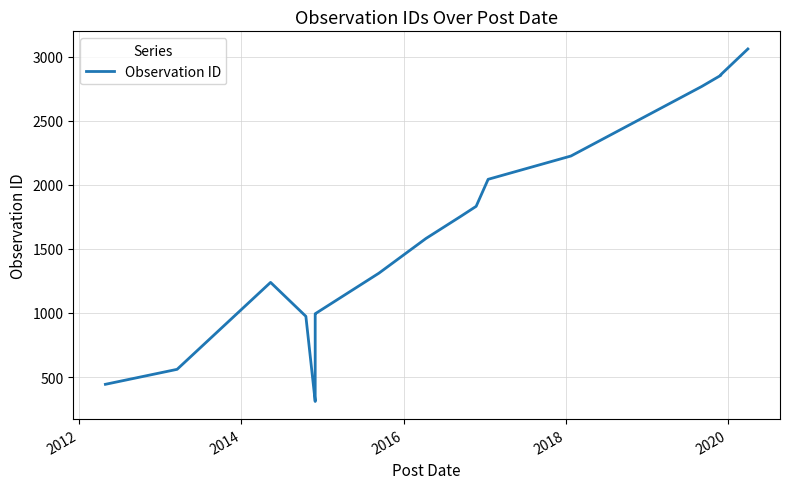

What is the minimum value shown in the chart?

309